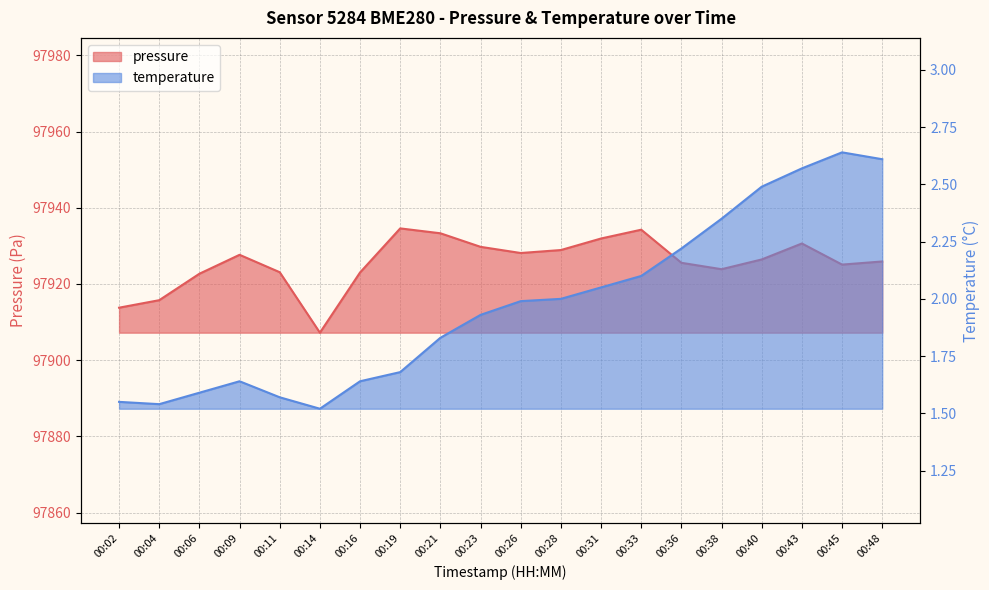

Which series has the largest range (max minus min)?

pressure